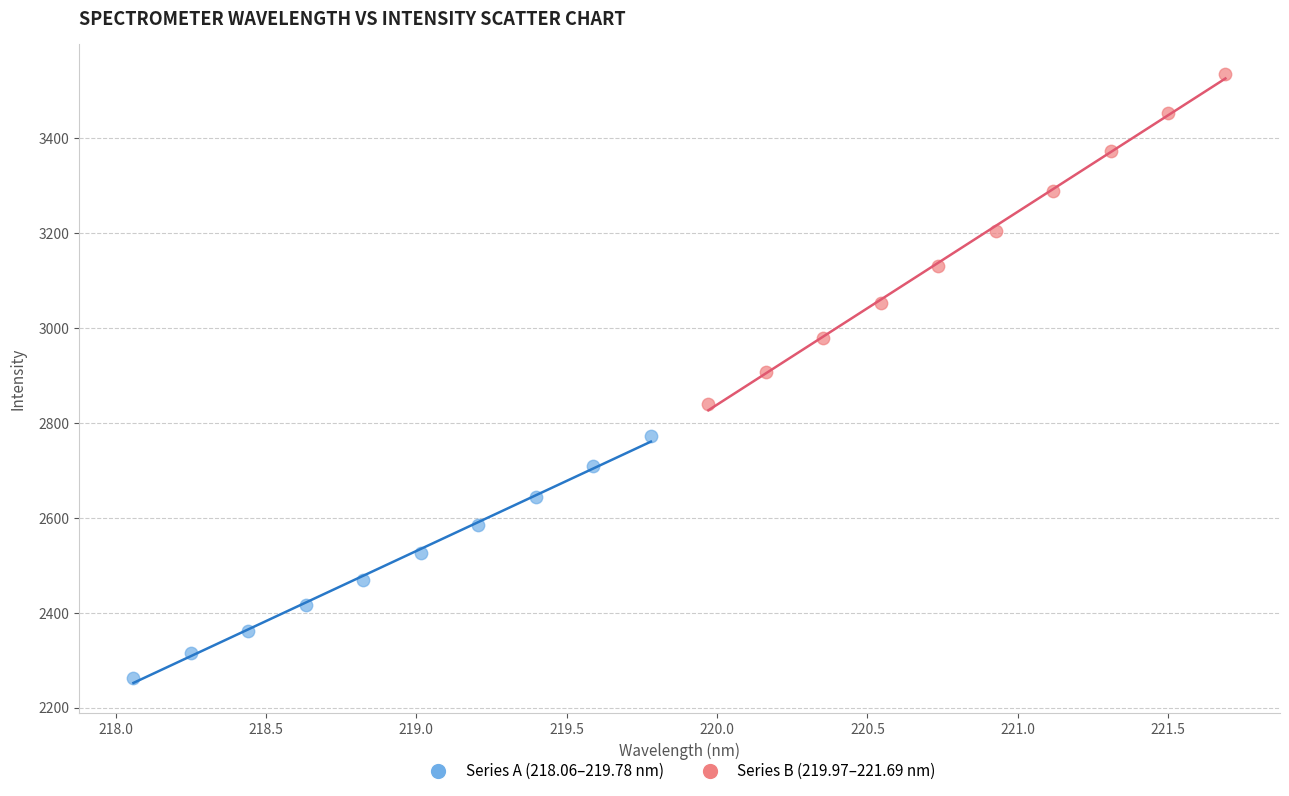

Which series contains the lowest Y value?

Series A (218.06–219.78 nm)